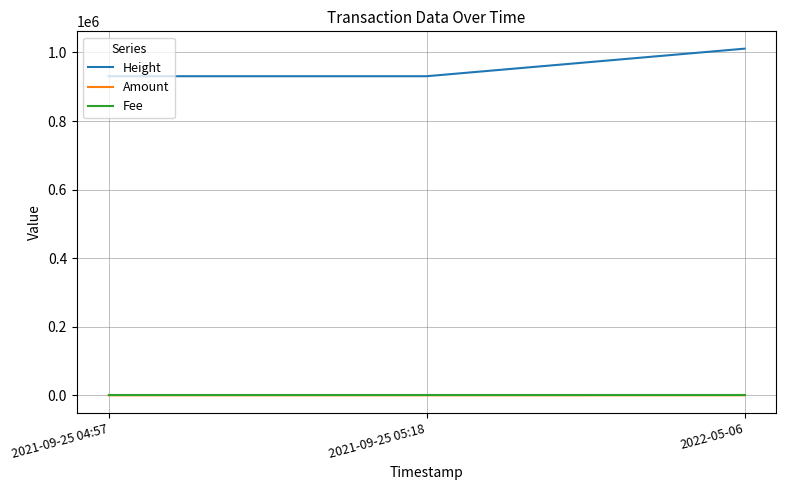

How many lines are shown in the chart?

3